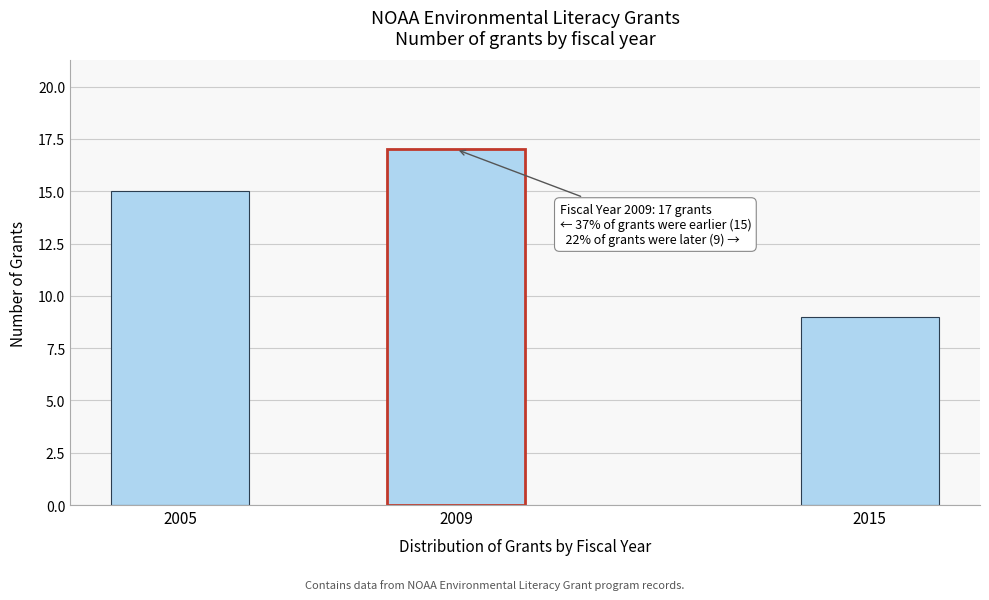

Reading left to right, extract all data points from this chart.

2005=15	2009=17	2015=9